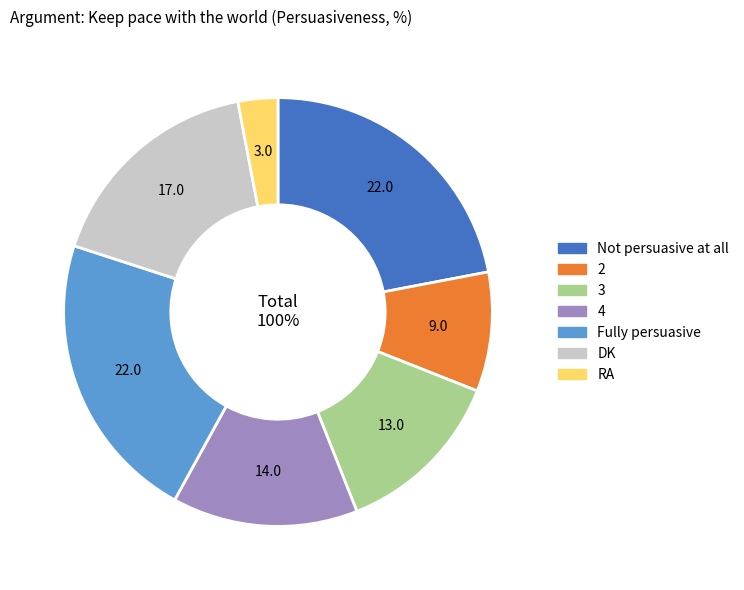

Is it true that DK is 30% of the pie?

False